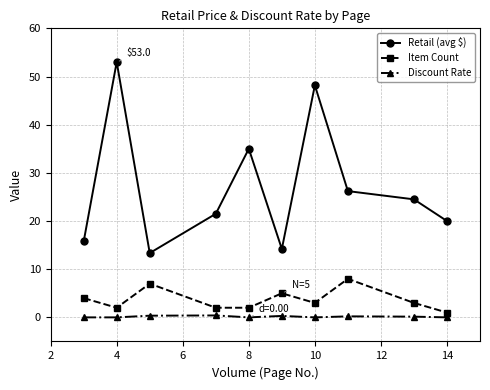

What is the sum of all Retail (avg $) values?

271.7